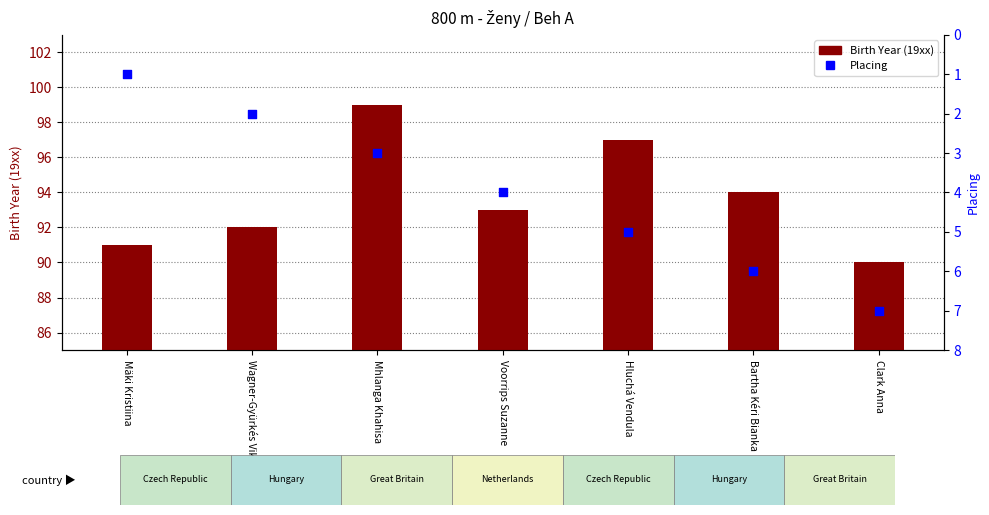

Which series has the largest Y range (max minus min)?

Birth Year (19xx)